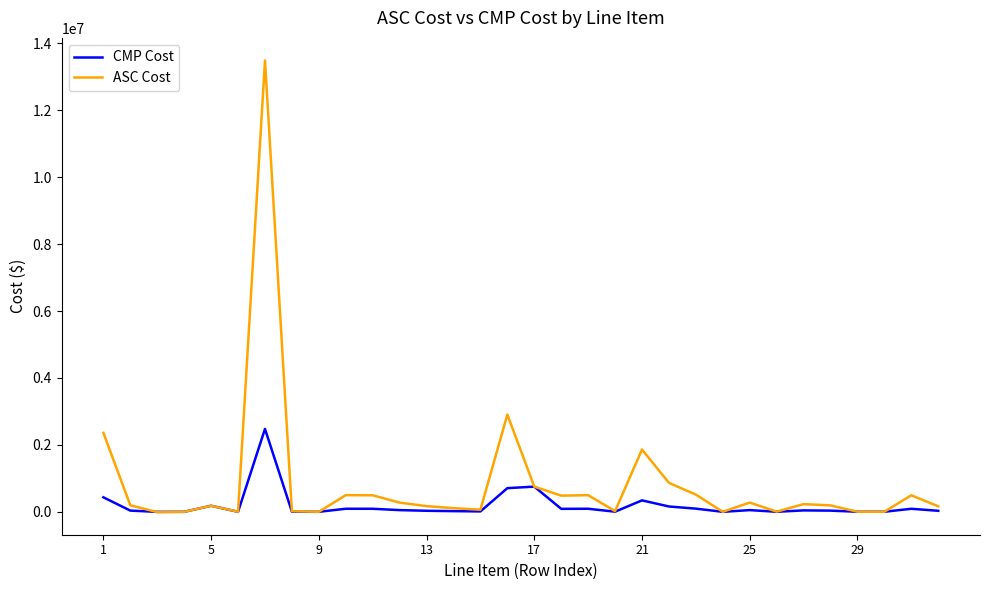

What is the maximum value for ASC Cost?

13490551.0